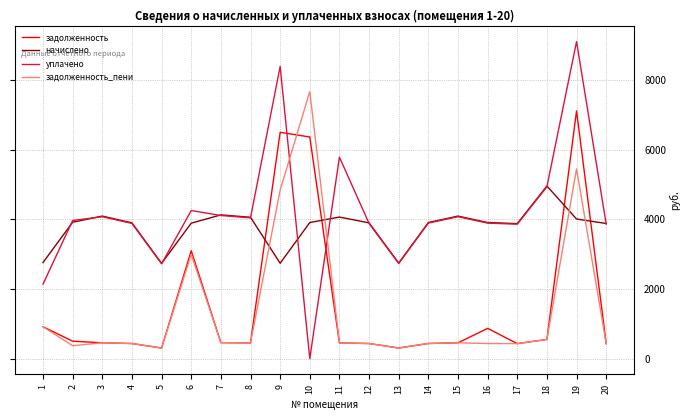

How many lines are shown in the chart?

4